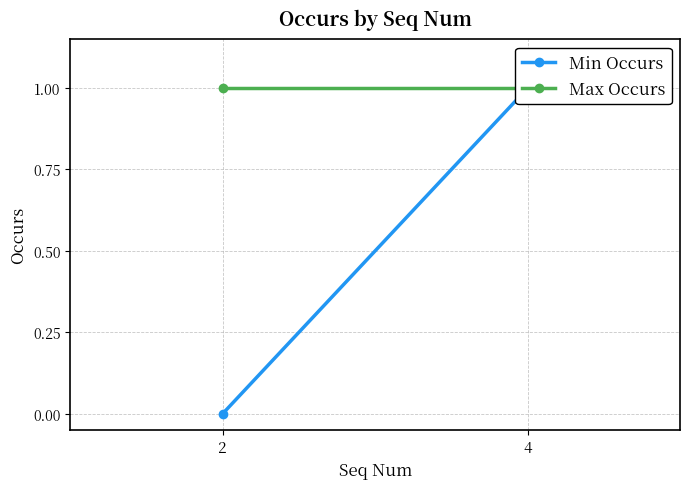

Between 4 and 2, which is larger?

4